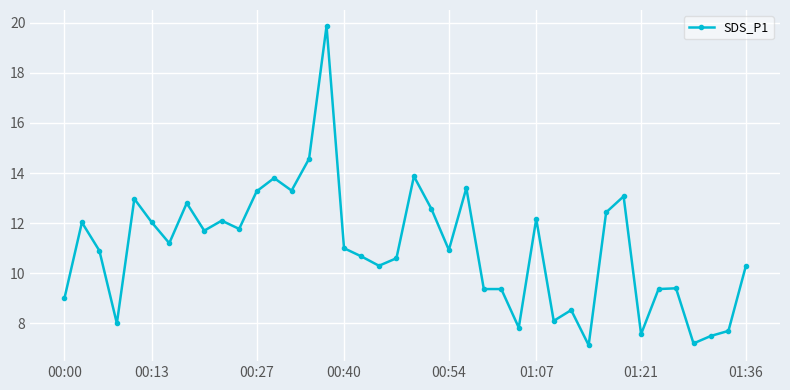

Count the number of data series in this chart.

1